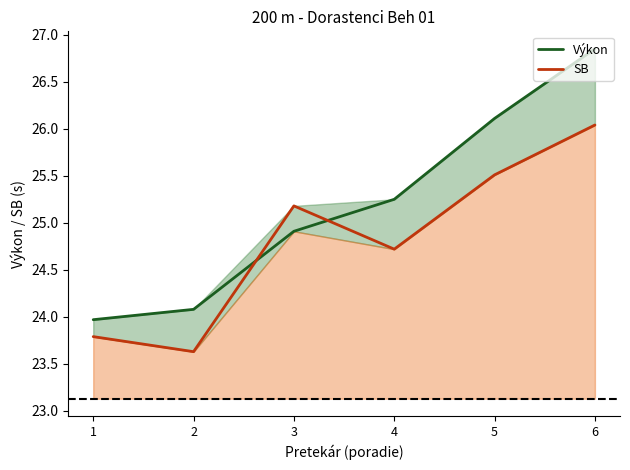

Where does the SB series first go above 25?

3